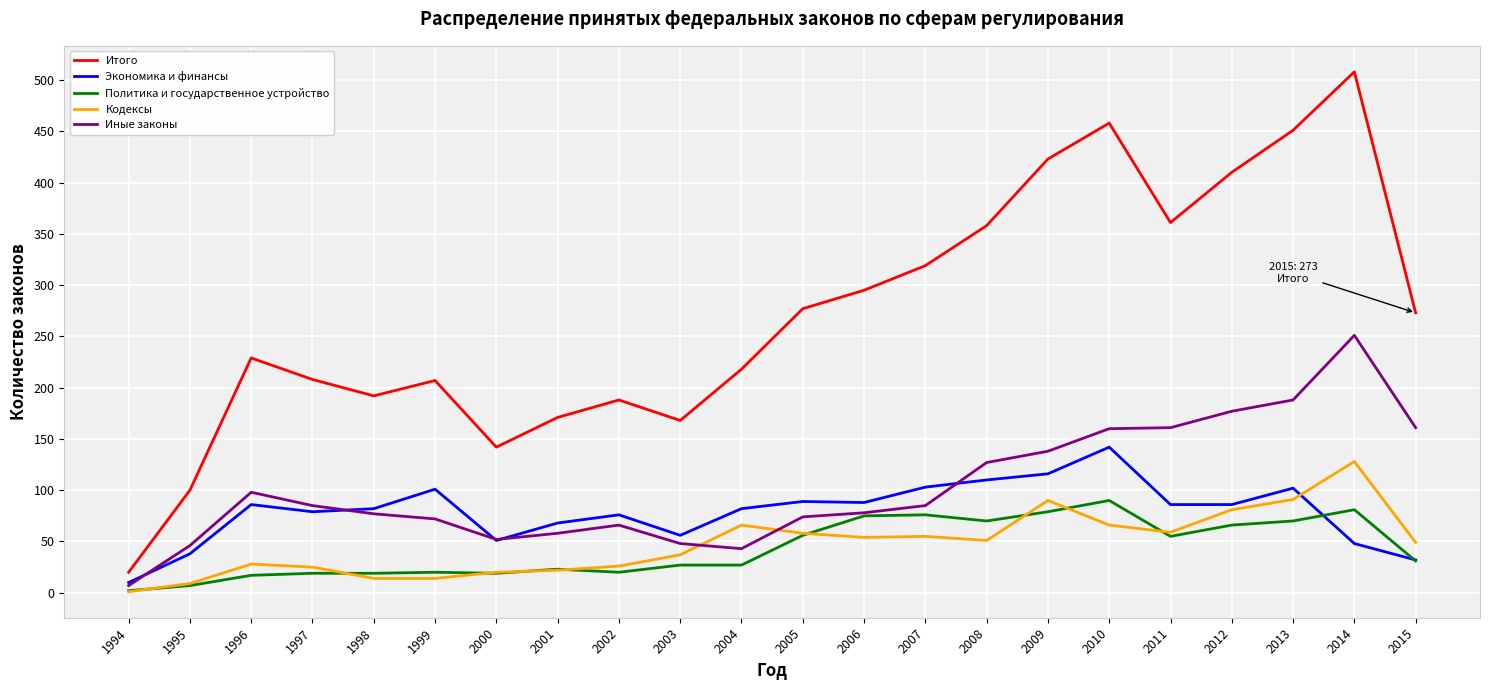

How many intersections are there between Кодексы and Иные законы?

2